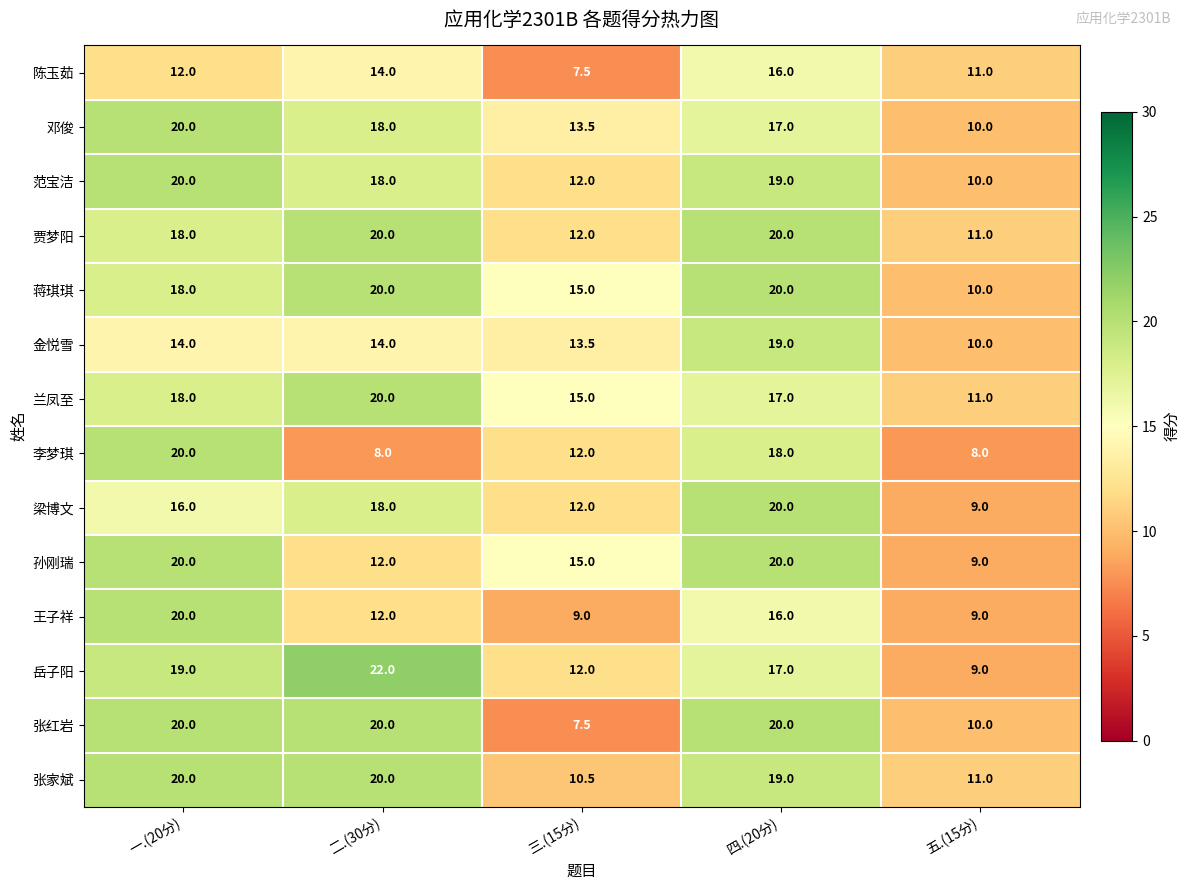

What is the difference between the second highest and minimum values in the 范宝洁 series?

9.0